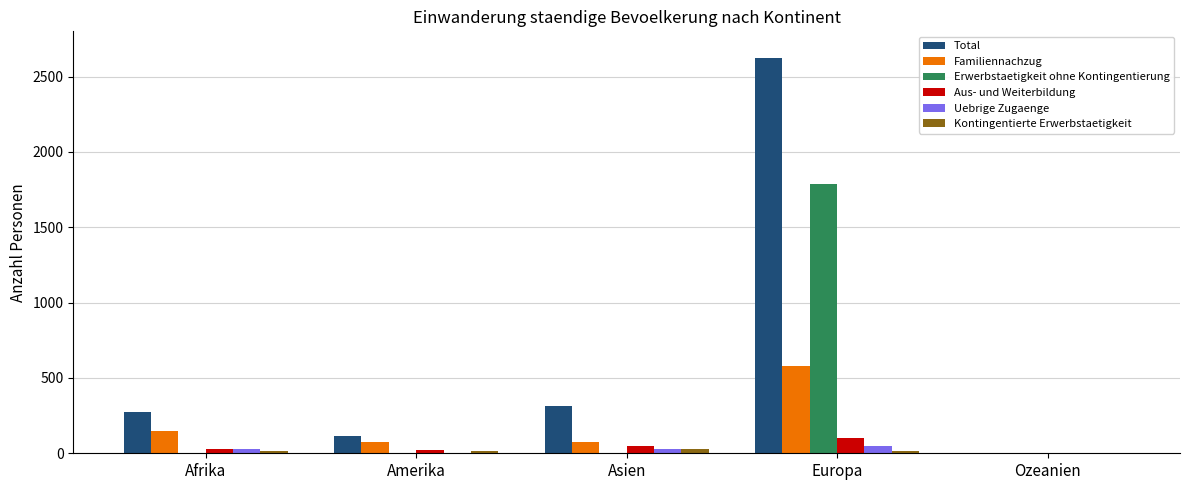

At which category is the sum across all series the highest?

Europa